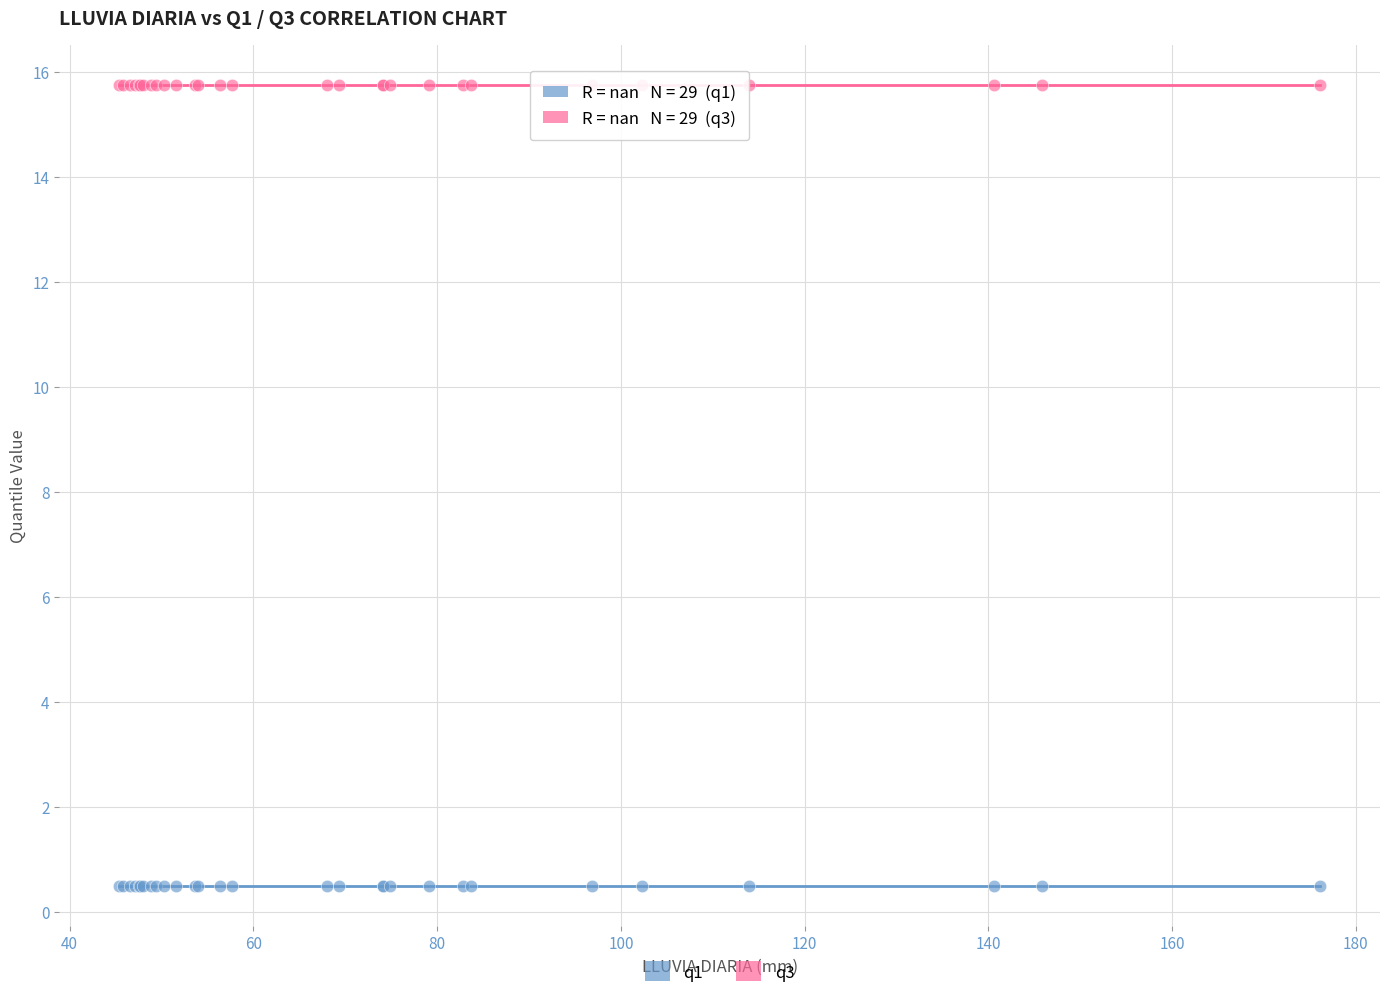

Which series contains the lowest Y value?

q1